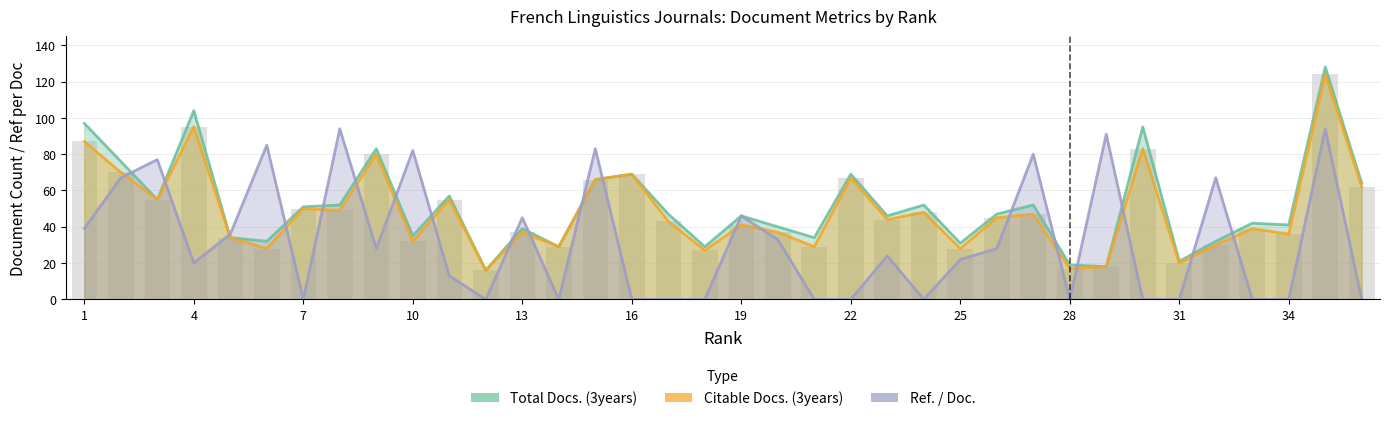

Count the number of data series in this chart.

3